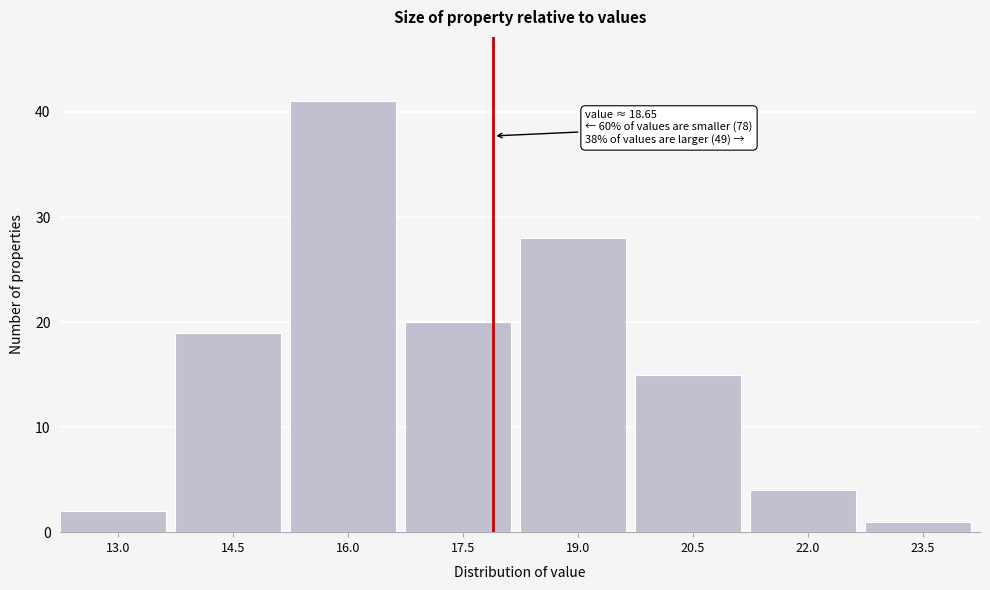

Reading left to right, transcribe all the data shown in this chart.

13.0=2	14.5=19	16.0=41	17.5=20	19.0=28	20.5=15	22.0=4	23.5=1